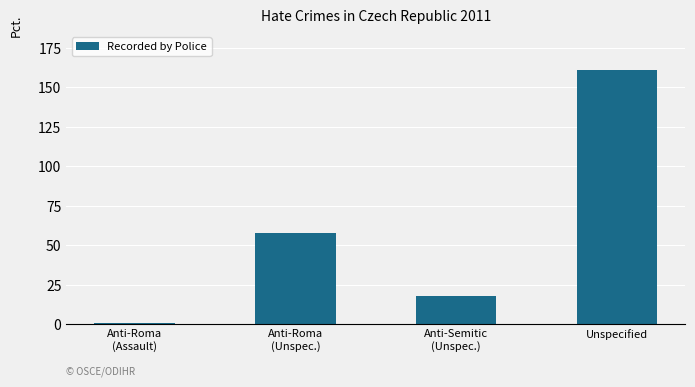

What is the difference between the maximum and minimum values?

160